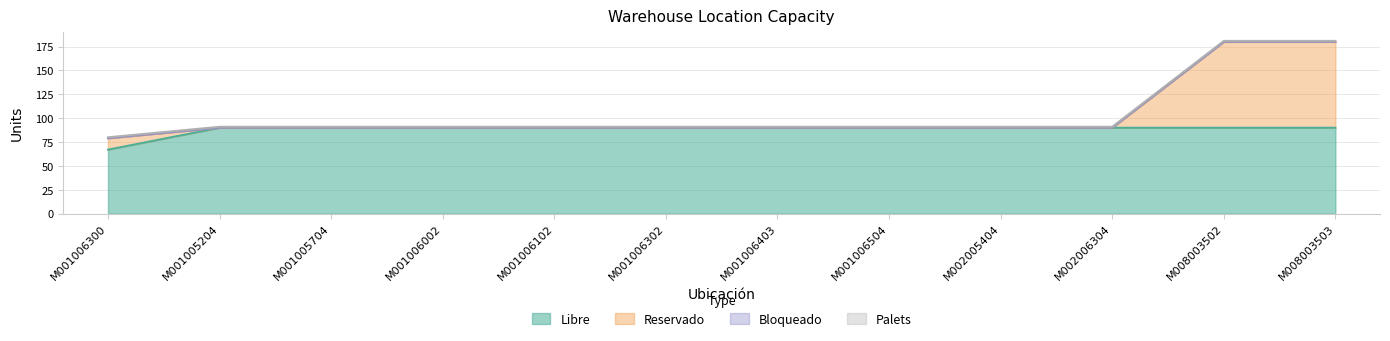

At M001005704, list the series in order from largest to smallest.

Libre, Reservado